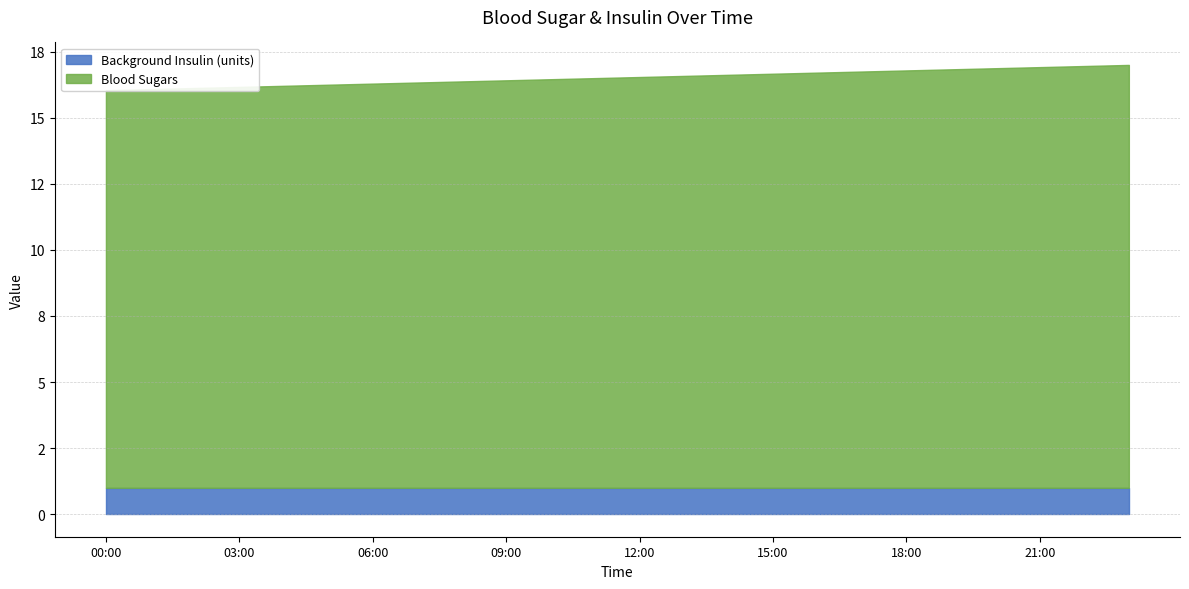

Which series has the widest spread of values?

Blood Sugars